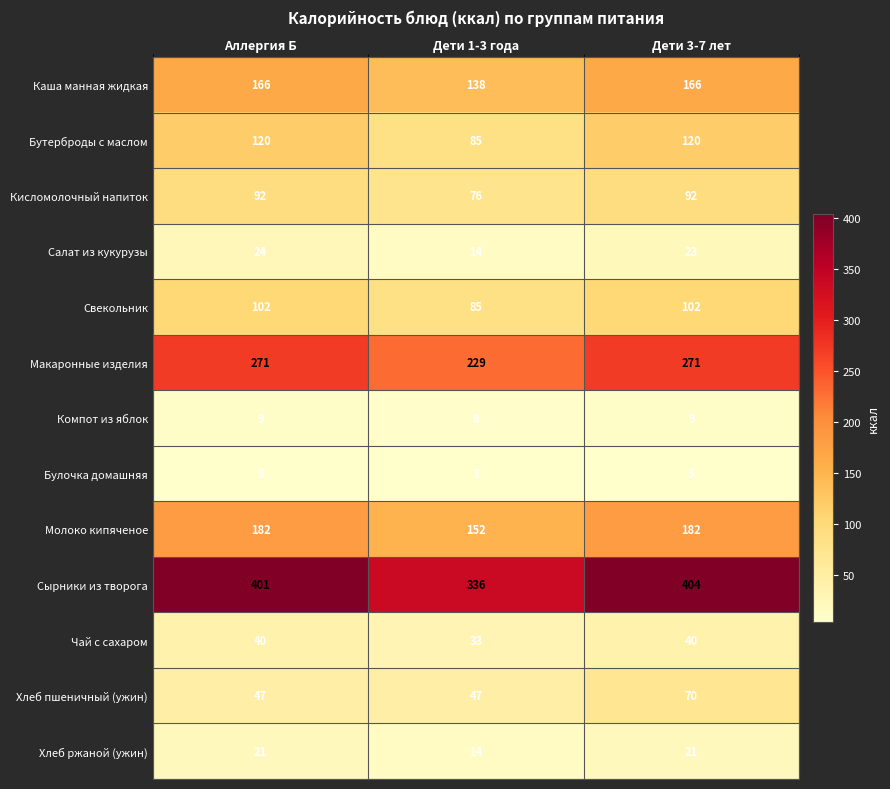

What is the maximum value for Чай с сахаром?

40